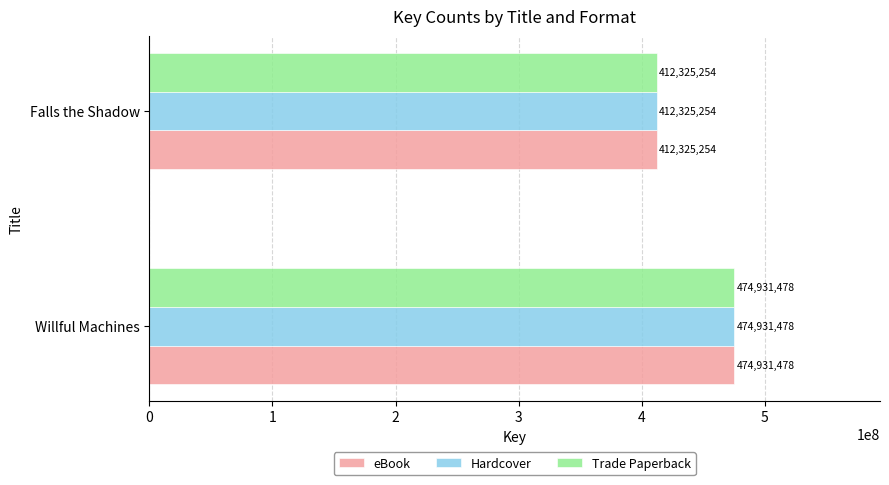

What is the greatest value displayed?

474931478